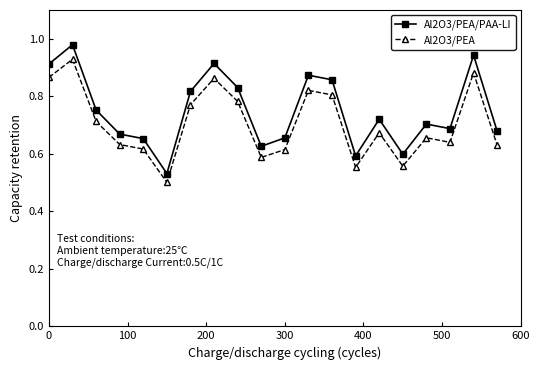

Rank the series by their maximum value, from lowest to highest.

Al2O3/PEA, Al2O3/PEA/PAA-LI